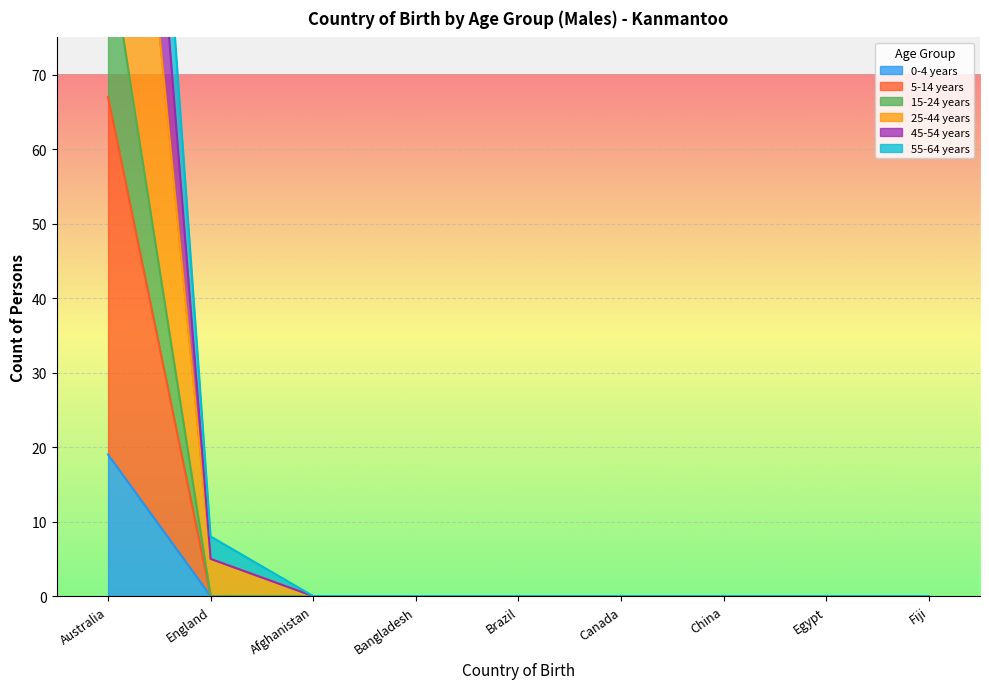

What are all the series names shown in the legend?

0-4 years, 5-14 years, 15-24 years, 25-44 years, 45-54 years, 55-64 years